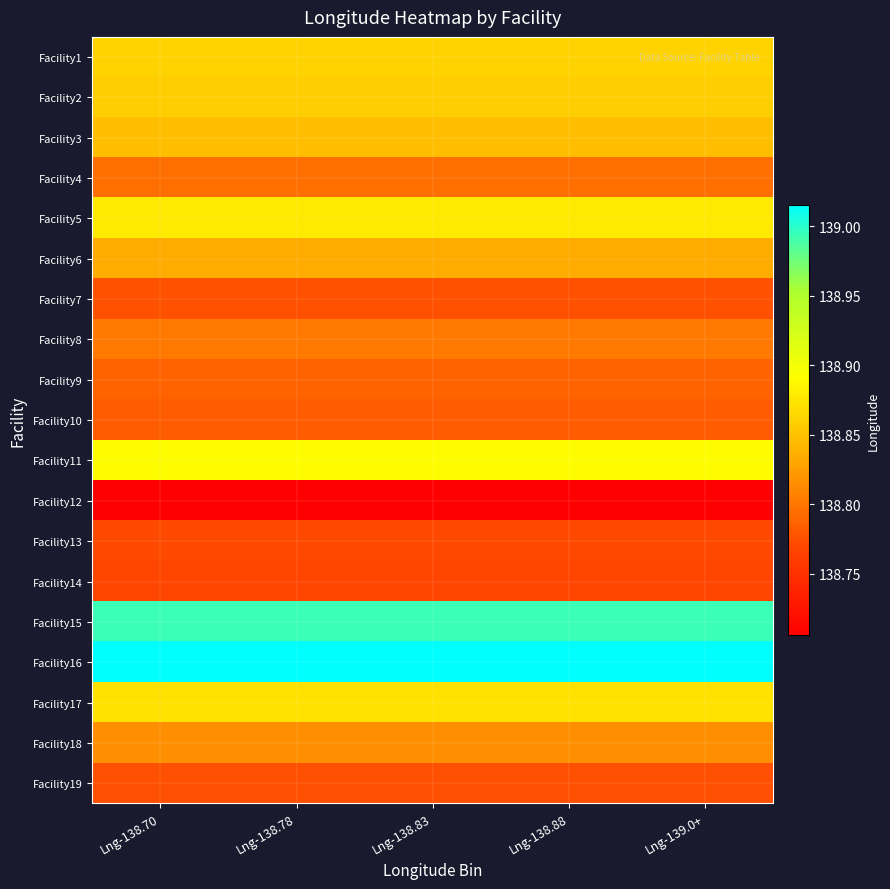

Reading left to right, list all the values displayed in this chart.

Facility1: Lng-138.70=138.9	Lng-138.78=138.9	Lng-138.83=138.9	Lng-138.88=138.9	Lng-139.0+=138.9
Facility2: Lng-138.70=138.9	Lng-138.78=138.9	Lng-138.83=138.9	Lng-138.88=138.9	Lng-139.0+=138.9
Facility3: Lng-138.70=138.8	Lng-138.78=138.8	Lng-138.83=138.8	Lng-138.88=138.8	Lng-139.0+=138.8
Facility4: Lng-138.70=138.8	Lng-138.78=138.8	Lng-138.83=138.8	Lng-138.88=138.8	Lng-139.0+=138.8
Facility5: Lng-138.70=138.9	Lng-138.78=138.9	Lng-138.83=138.9	Lng-138.88=138.9	Lng-139.0+=138.9
Facility6: Lng-138.70=138.8	Lng-138.78=138.8	Lng-138.83=138.8	Lng-138.88=138.8	Lng-139.0+=138.8
Facility7: Lng-138.70=138.8	Lng-138.78=138.8	Lng-138.83=138.8	Lng-138.88=138.8	Lng-139.0+=138.8
Facility8: Lng-138.70=138.8	Lng-138.78=138.8	Lng-138.83=138.8	Lng-138.88=138.8	Lng-139.0+=138.8
Facility9: Lng-138.70=138.8	Lng-138.78=138.8	Lng-138.83=138.8	Lng-138.88=138.8	Lng-139.0+=138.8
Facility10: Lng-138.70=138.8	Lng-138.78=138.8	Lng-138.83=138.8	Lng-138.88=138.8	Lng-139.0+=138.8
Facility11: Lng-138.70=138.9	Lng-138.78=138.9	Lng-138.83=138.9	Lng-138.88=138.9	Lng-139.0+=138.9
Facility12: Lng-138.70=138.7	Lng-138.78=138.7	Lng-138.83=138.7	Lng-138.88=138.7	Lng-139.0+=138.7
Facility13: Lng-138.70=138.8	Lng-138.78=138.8	Lng-138.83=138.8	Lng-138.88=138.8	Lng-139.0+=138.8
Facility14: Lng-138.70=138.8	Lng-138.78=138.8	Lng-138.83=138.8	Lng-138.88=138.8	Lng-139.0+=138.8
Facility15: Lng-138.70=139.0	Lng-138.78=139.0	Lng-138.83=139.0	Lng-138.88=139.0	Lng-139.0+=139.0
Facility16: Lng-138.70=139.0	Lng-138.78=139.0	Lng-138.83=139.0	Lng-138.88=139.0	Lng-139.0+=139.0
Facility17: Lng-138.70=138.9	Lng-138.78=138.9	Lng-138.83=138.9	Lng-138.88=138.9	Lng-139.0+=138.9
Facility18: Lng-138.70=138.8	Lng-138.78=138.8	Lng-138.83=138.8	Lng-138.88=138.8	Lng-139.0+=138.8
Facility19: Lng-138.70=138.8	Lng-138.78=138.8	Lng-138.83=138.8	Lng-138.88=138.8	Lng-139.0+=138.8